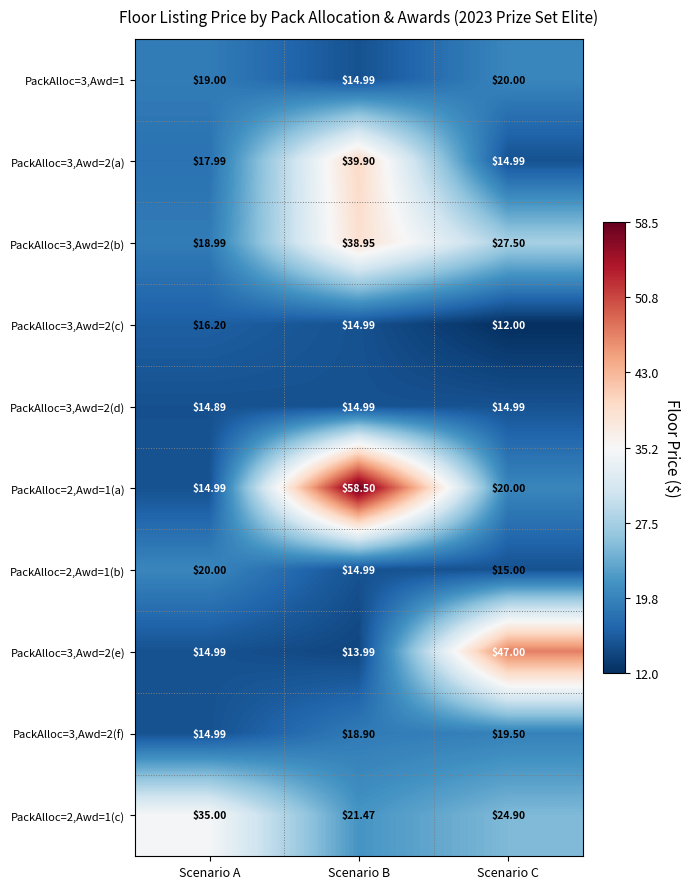

What is the total value across all series at Scenario A?

187.0